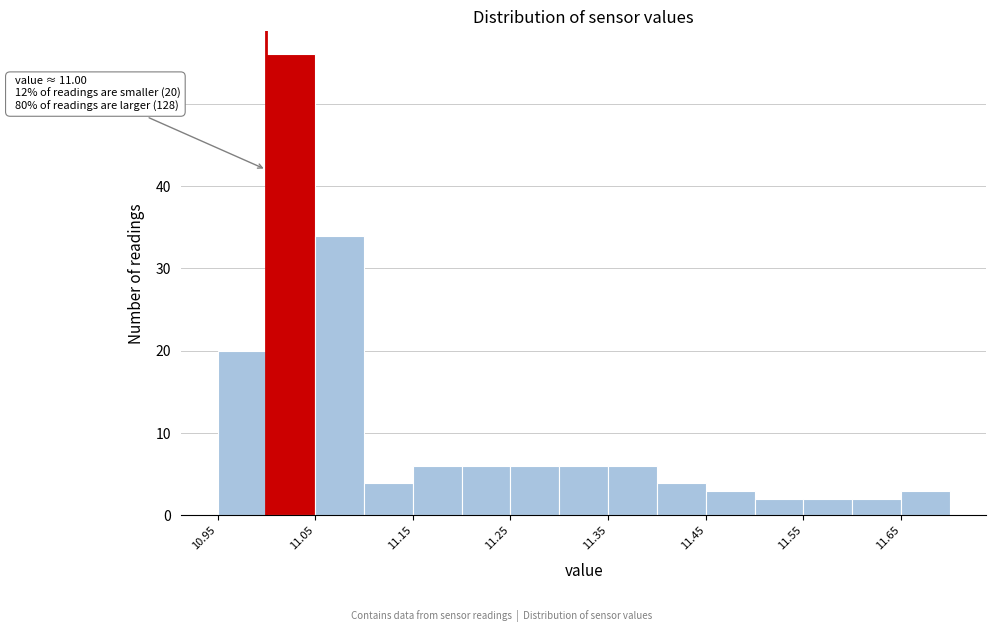

Which range on the x-axis has the tallest bar?

11.00 to 11.05